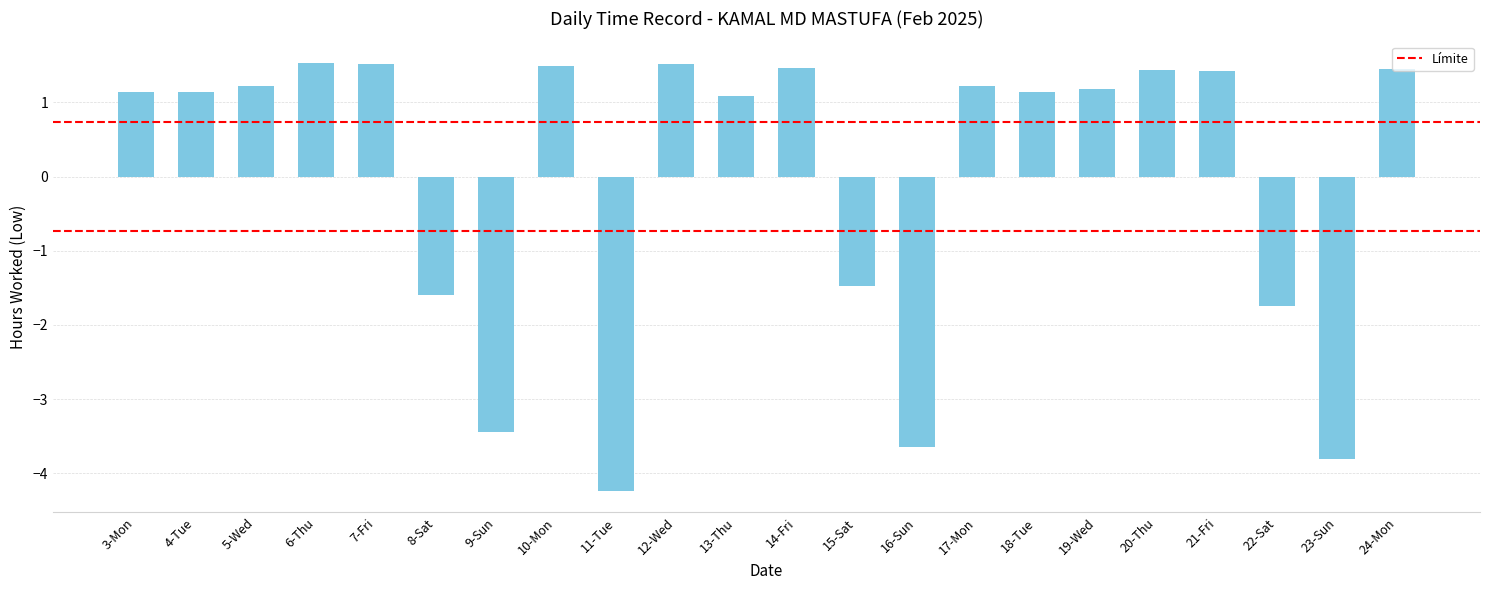

What is the minimum value shown in the chart?

-4.2